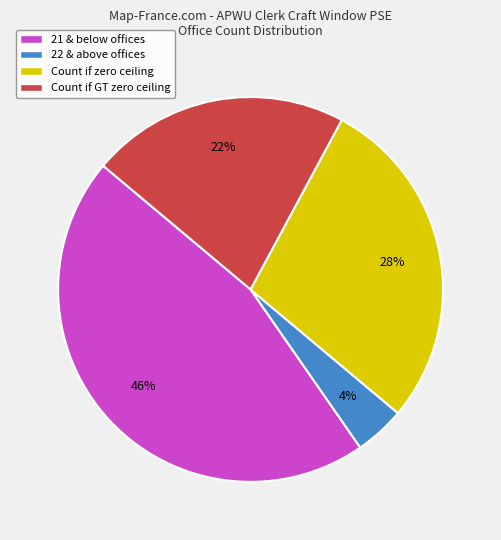

Does Count if GT zero ceiling represent more than half of the total?

No